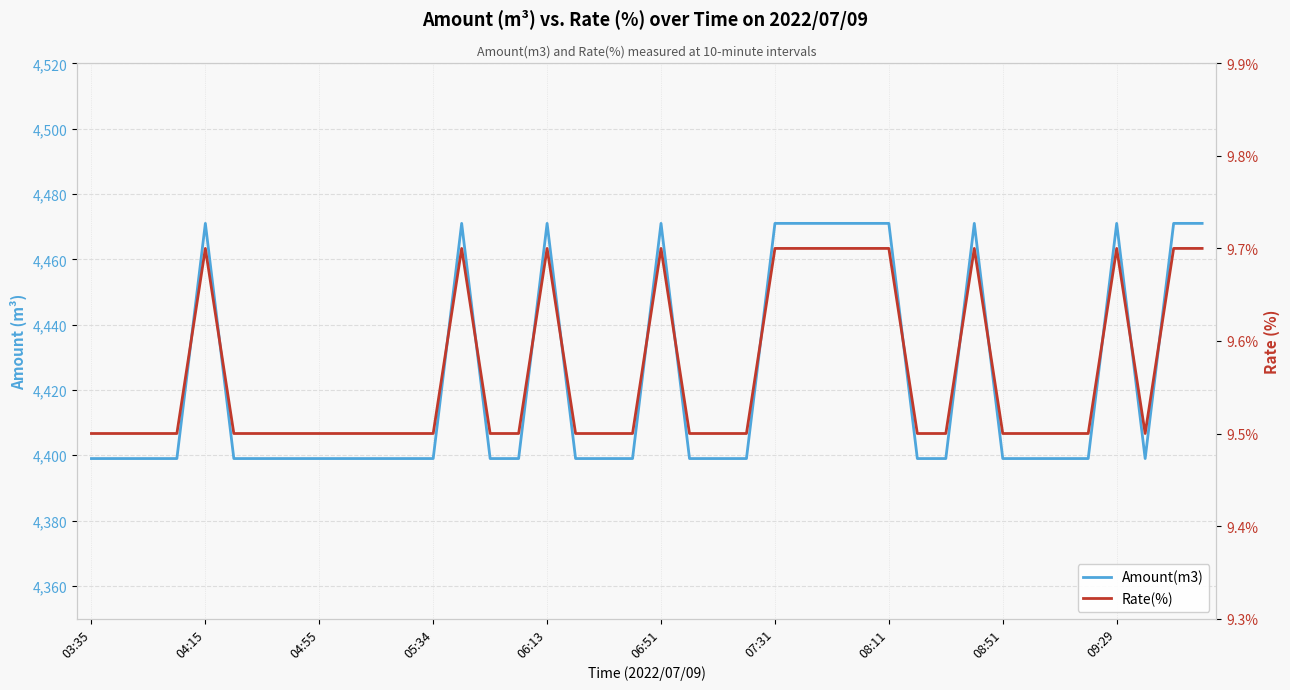

What is the sum of the Rate(%) values at 27 and 17?

19.2